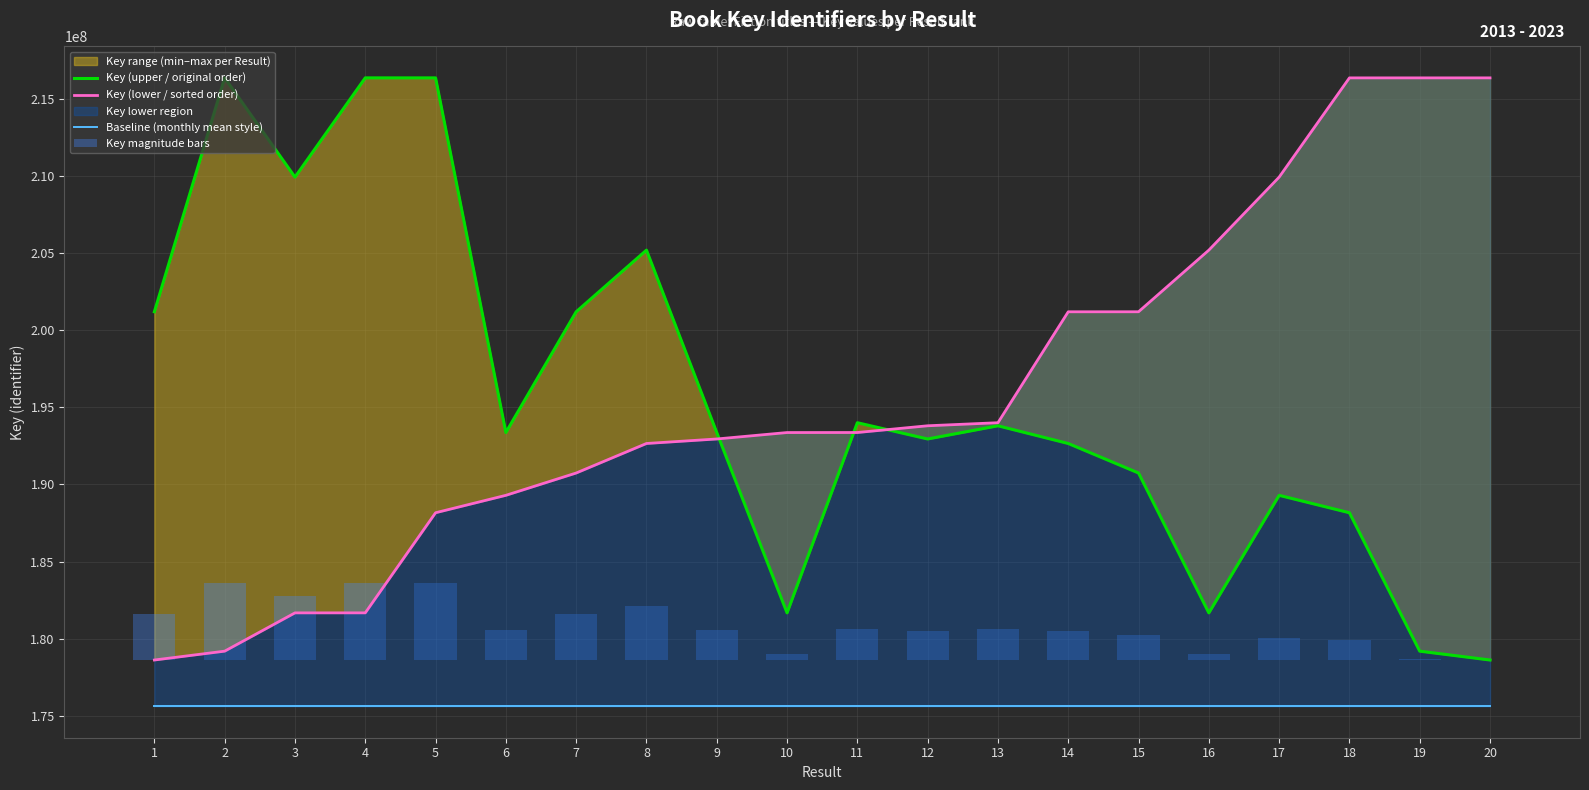

Reading right to left, transcribe all the data shown in this chart.

Key (upper / original order): 178623952.0	179197802.0	188168947.0	189297985.0	181679267.0	190744452.0	192657643.0	193805358.0	192949951.0	194003965.0	181680694.0	193366566.0	205188626.0	201193257.0	193368941.0	216353607.0	216354439.0	209920288.0	216353931.0	201194530.0
Key (lower / sorted order): 216354439.0	216353931.0	216353607.0	209920288.0	205188626.0	201194530.0	201193257.0	194003965.0	193805358.0	193368941.0	193366566.0	192949951.0	192657643.0	190744452.0	189297985.0	188168947.0	181680694.0	181679267.0	179197802.0	178623952.0
Baseline (monthly mean style): 175623952.0	175623952.0	175623952.0	175623952.0	175623952.0	175623952.0	175623952.0	175623952.0	175623952.0	175623952.0	175623952.0	175623952.0	175623952.0	175623952.0	175623952.0	175623952.0	175623952.0	175623952.0	175623952.0	175623952.0
Key magnitude bars: 0.0	76045.9	1264891.6	1414510.4	404886.8	1606194.5	1859728.3	2011822.2	1898464.6	2038141.3	405075.9	1953674.0	3520319.5	2990857.9	1953988.7	4999889.7	5000000.0	4147353.8	4999932.7	2991026.6